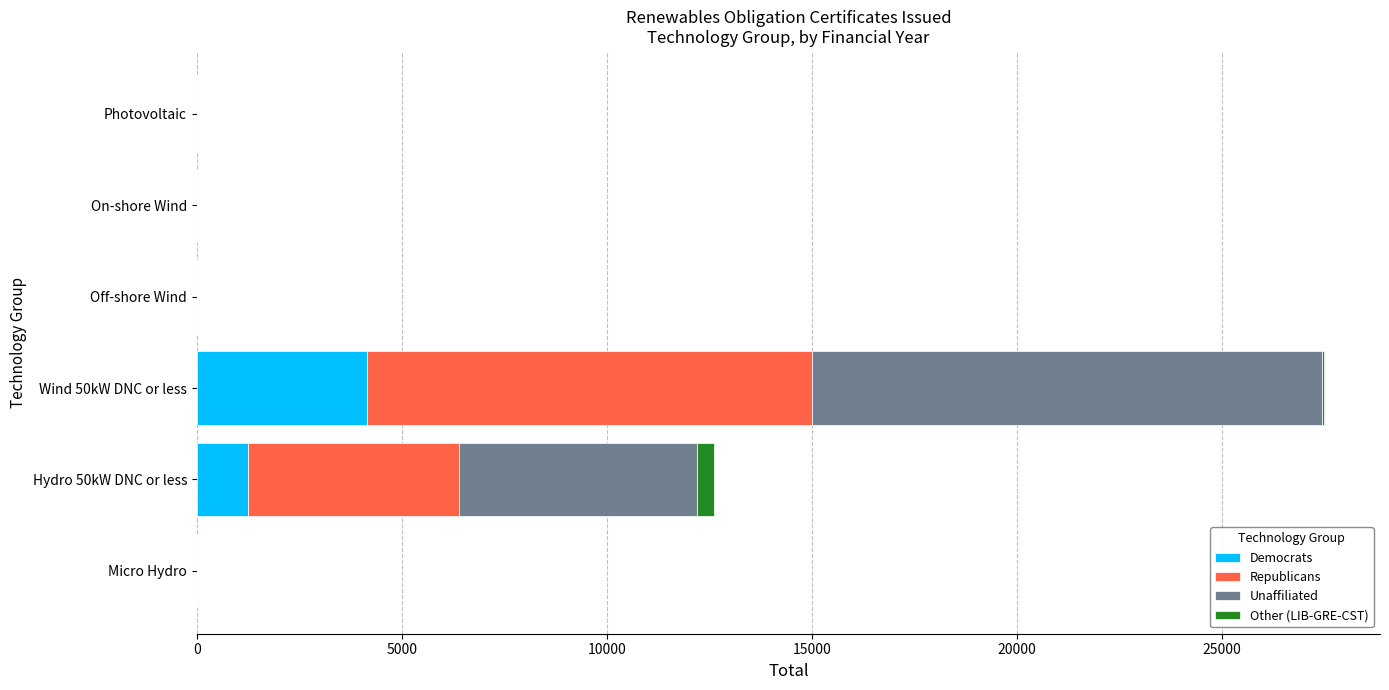

True or false: Democrats has a value of -1331 at Micro Hydro.

False